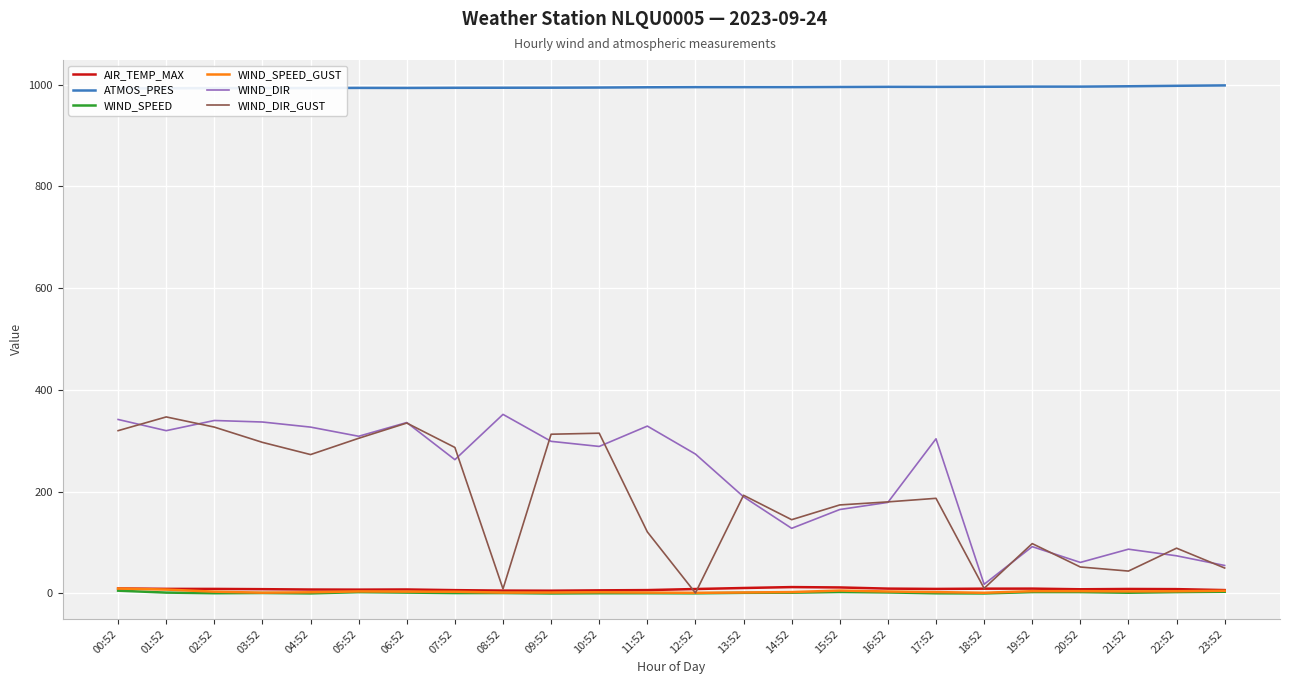

List the labels in order of WIND_DIR value, smallest first.

18:52, 23:52, 20:52, 22:52, 21:52, 19:52, 14:52, 15:52, 16:52, 13:52, 07:52, 12:52, 10:52, 09:52, 17:52, 05:52, 01:52, 04:52, 11:52, 06:52, 03:52, 02:52, 00:52, 08:52